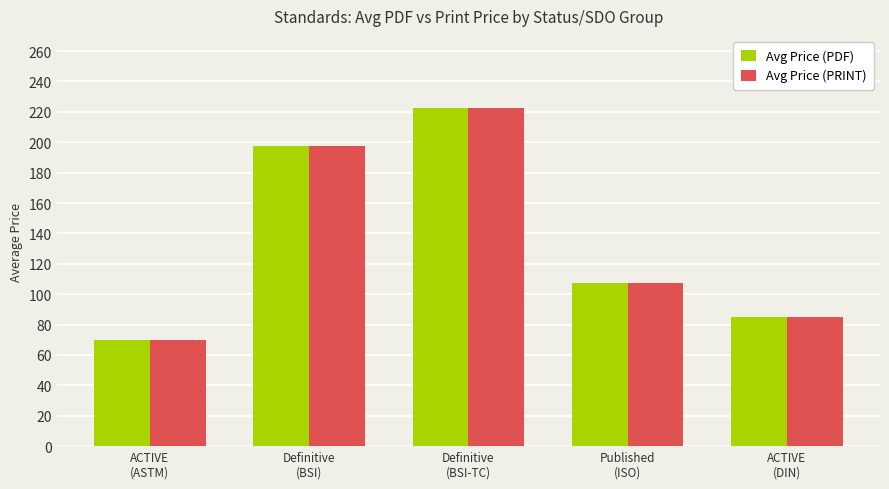

What is the label of the 1st bar from the left?

ACTIVE
(ASTM)